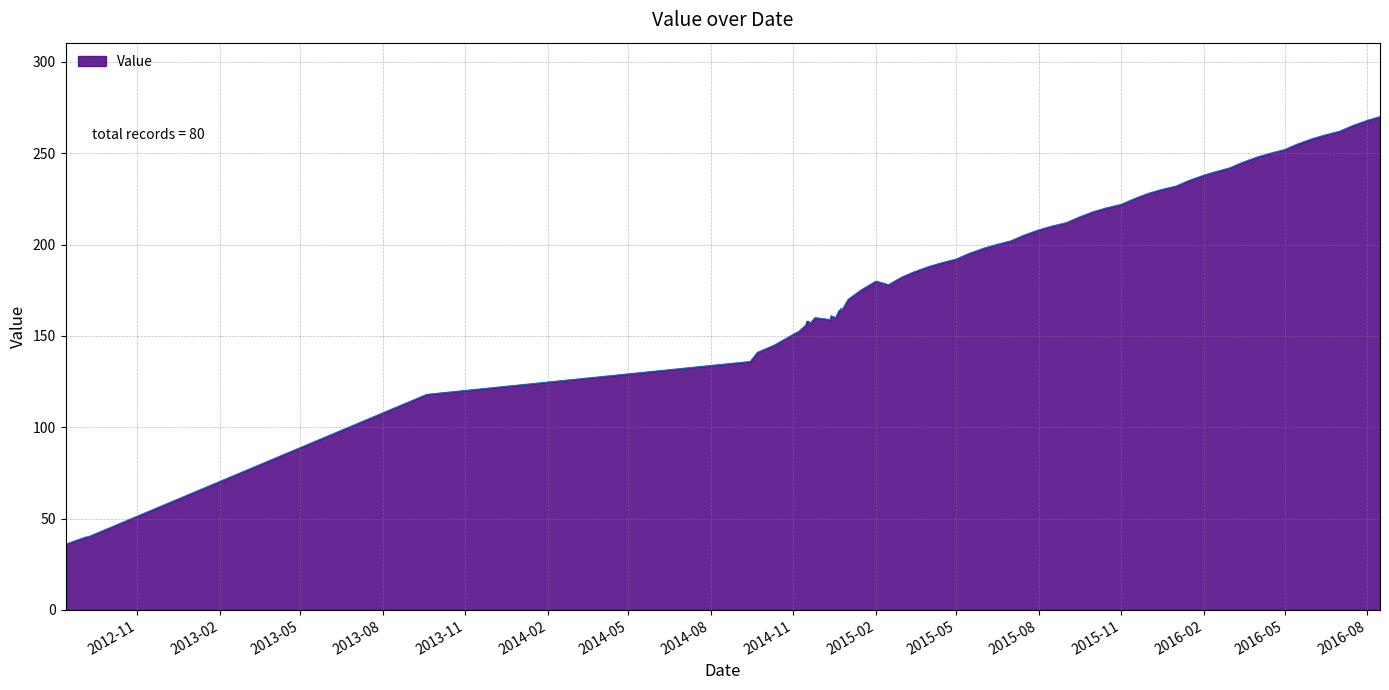

What is the greatest value displayed?

270